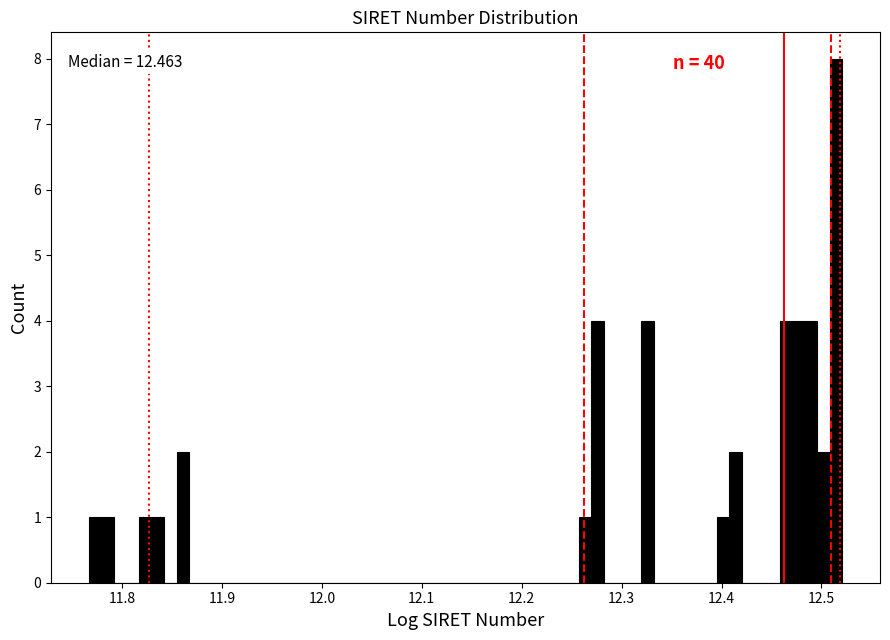

Read against the x-axis, roughly where is the centre of the tallest bar?

12.51